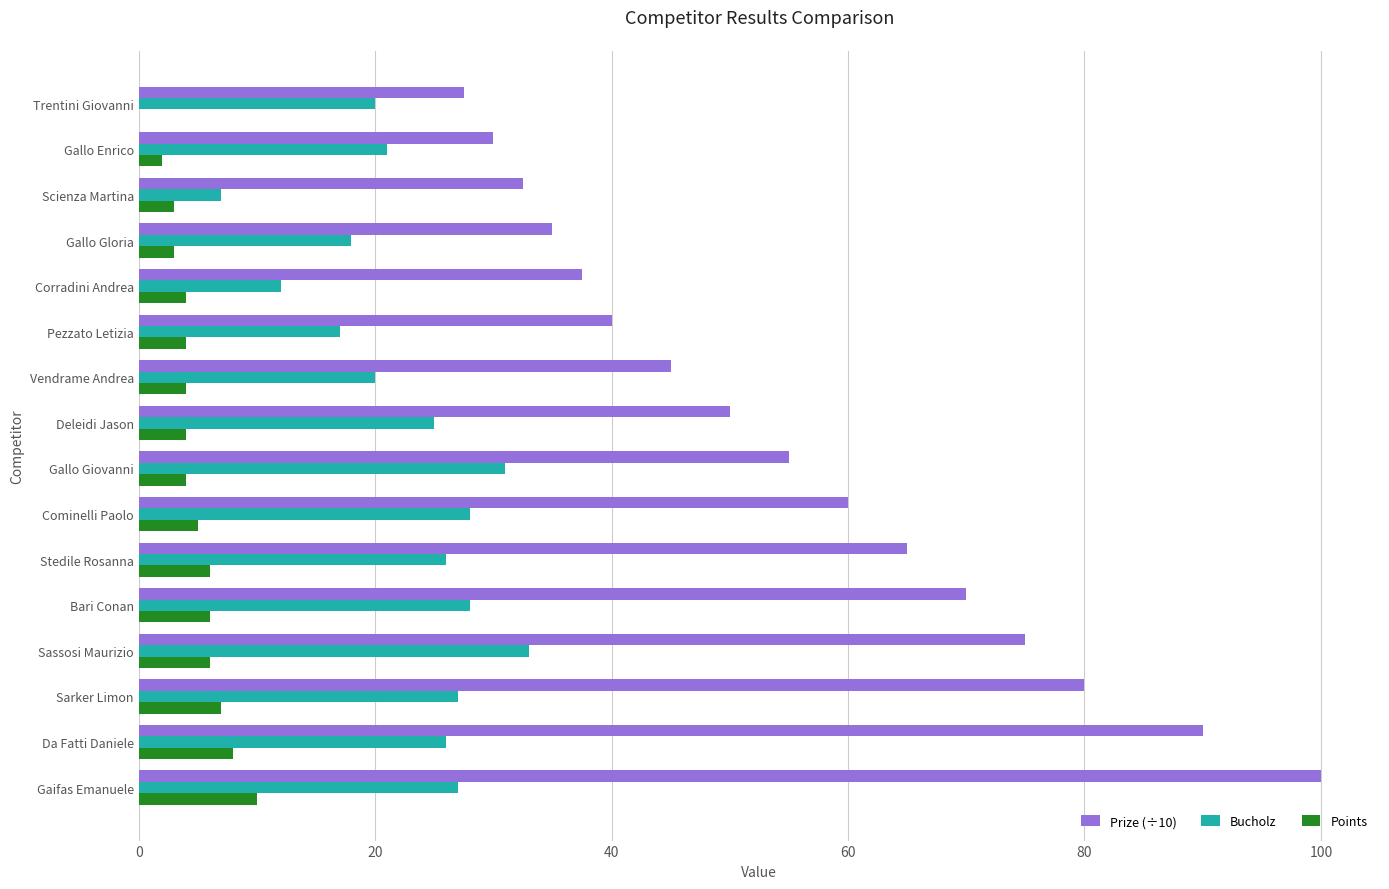

At which label does Bucholz reach its peak?

Sassosi Maurizio